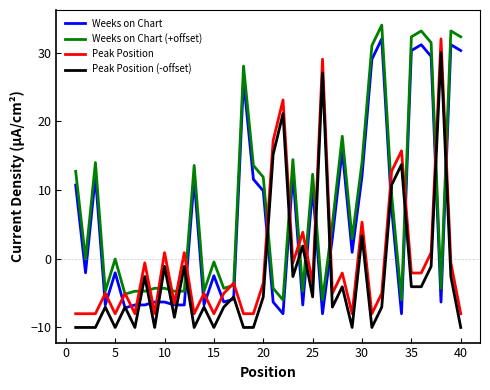

What is the maximum value shown in the chart?

34.0